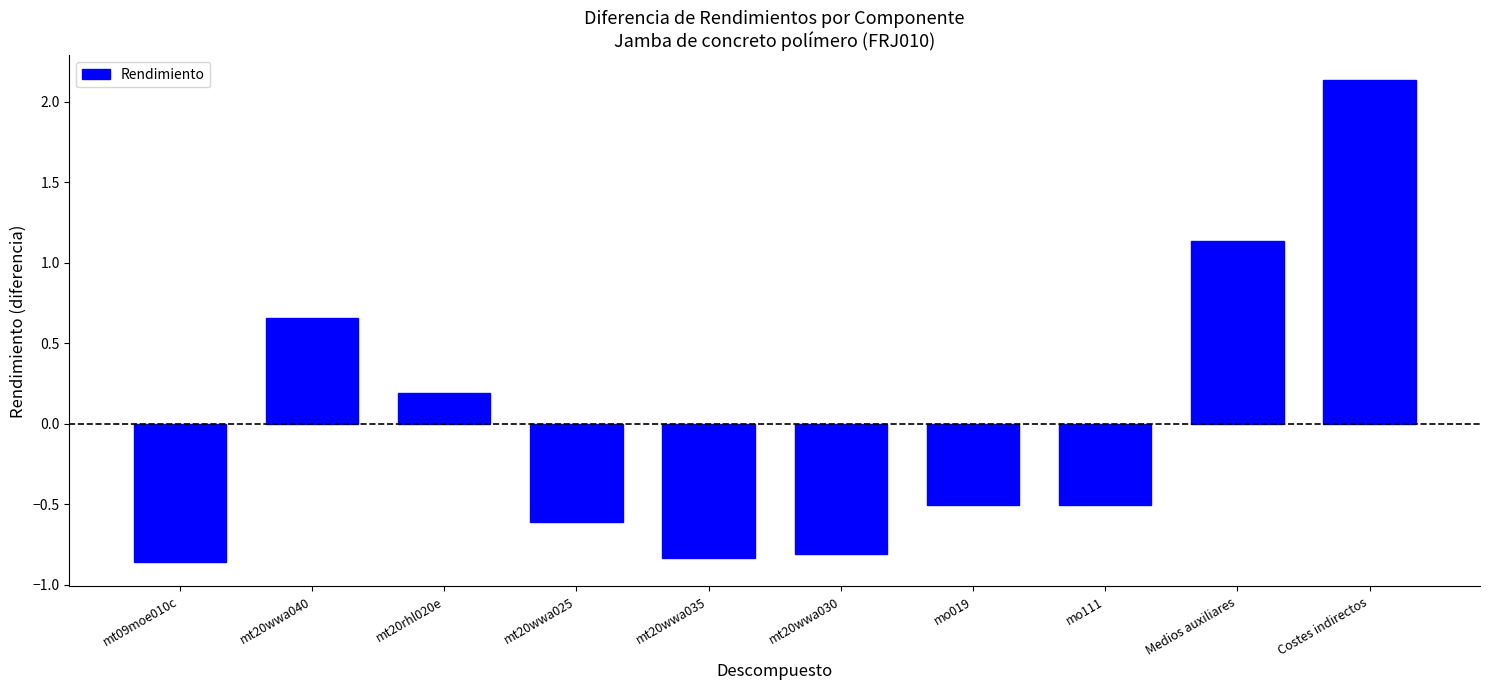

The chart shows a value of -0.8 at mo019. True or false?

False